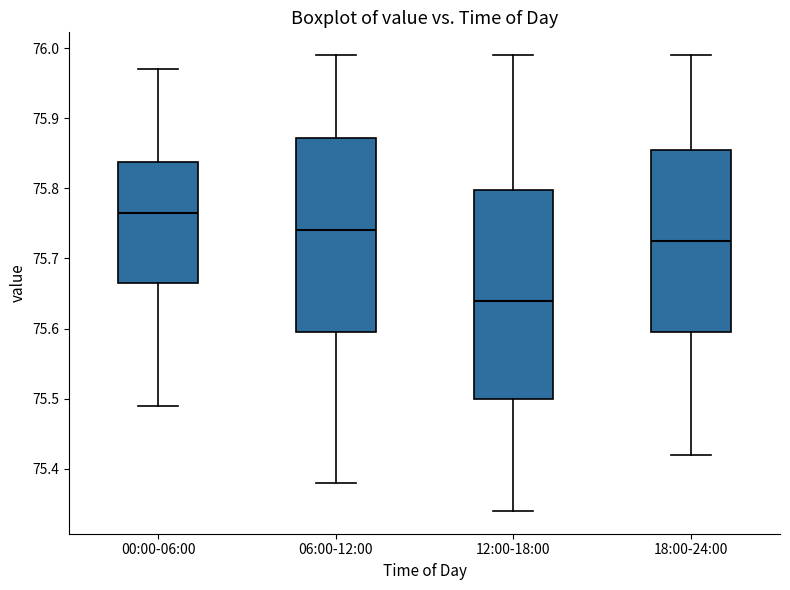

Where is the lower edge of the box for 12:00-18:00 on the y-axis? The values are not printed on the chart, so give them approximately, as read against the axis.

75.50